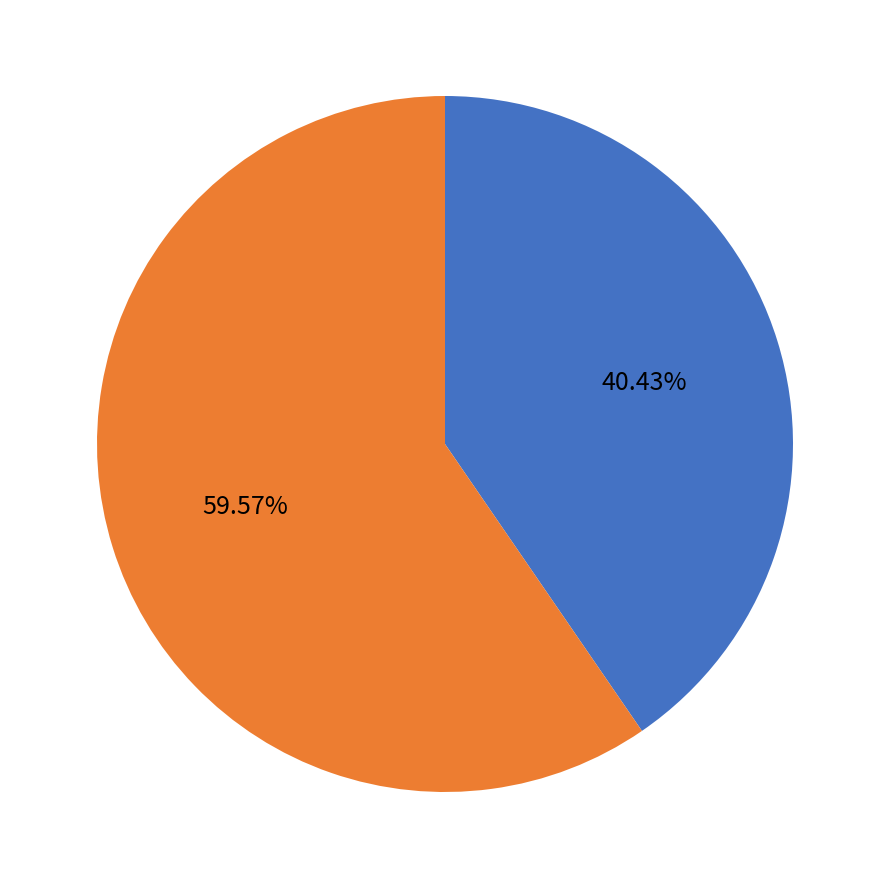

Is there a majority slice in this chart?

Yes